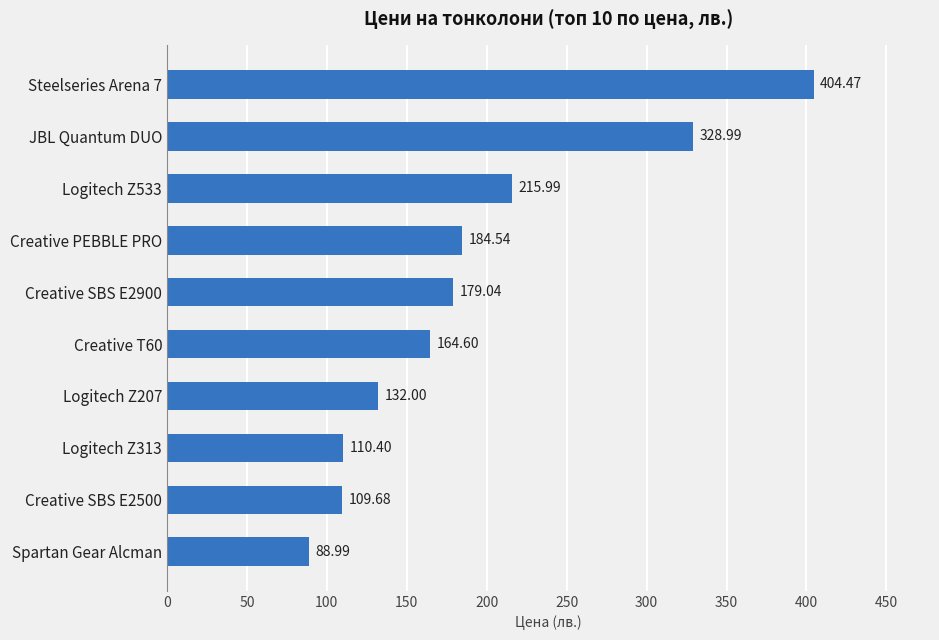

Which label corresponds to the smallest value in the chart?

Spartan Gear Alcman